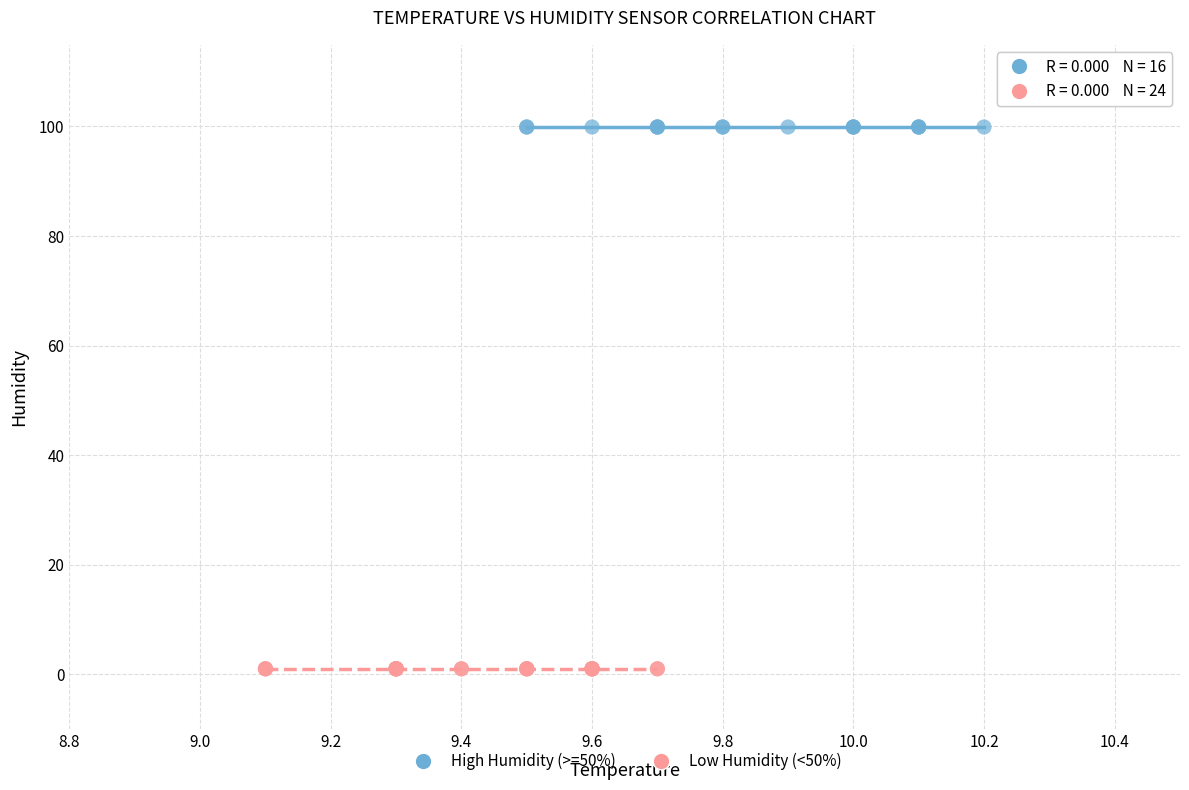

What are all the series names shown in the legend?

High Humidity (>=50%), Low Humidity (<50%)